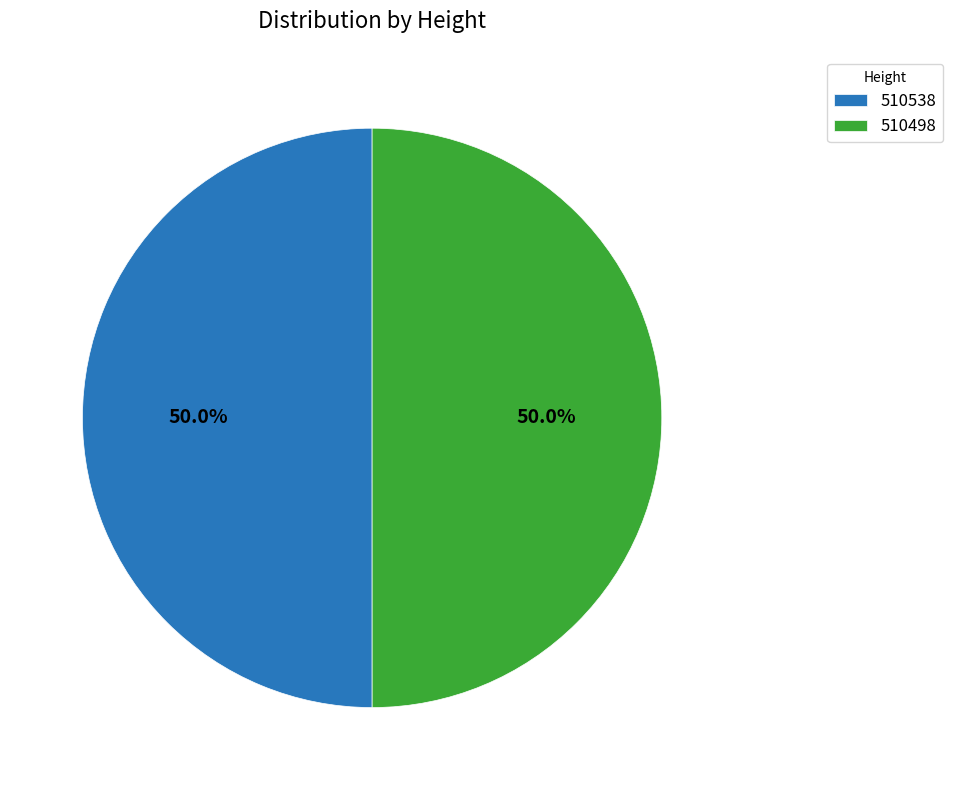

How many segments does this pie chart have?

2